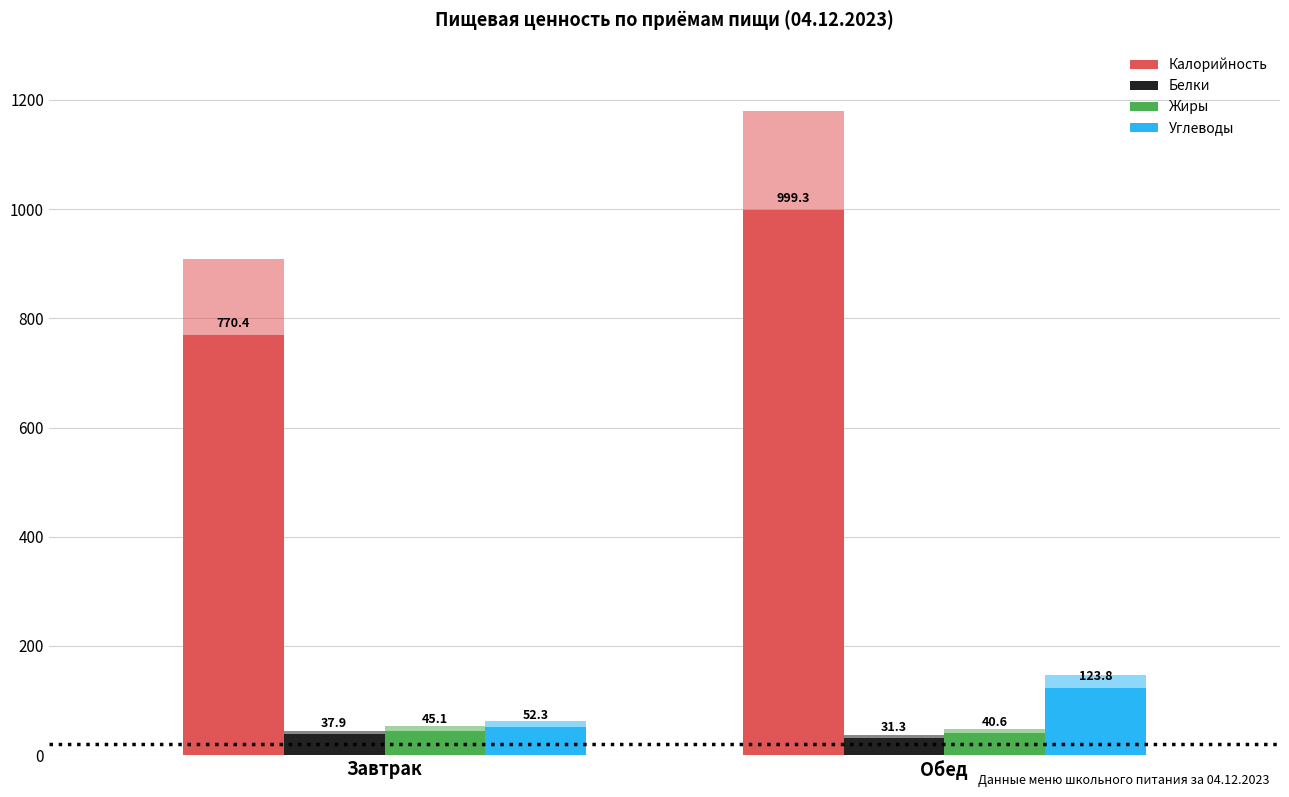

What is the label of the 2nd bar from the right?

Завтрак